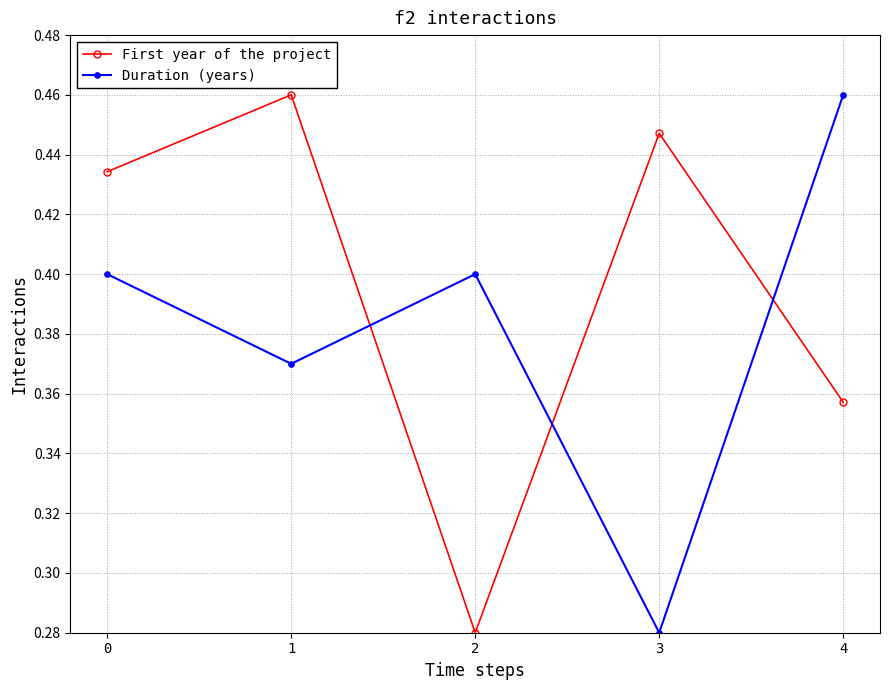

Rank the categories by First year of the project value from lowest to highest.

2, 4, 0, 3, 1